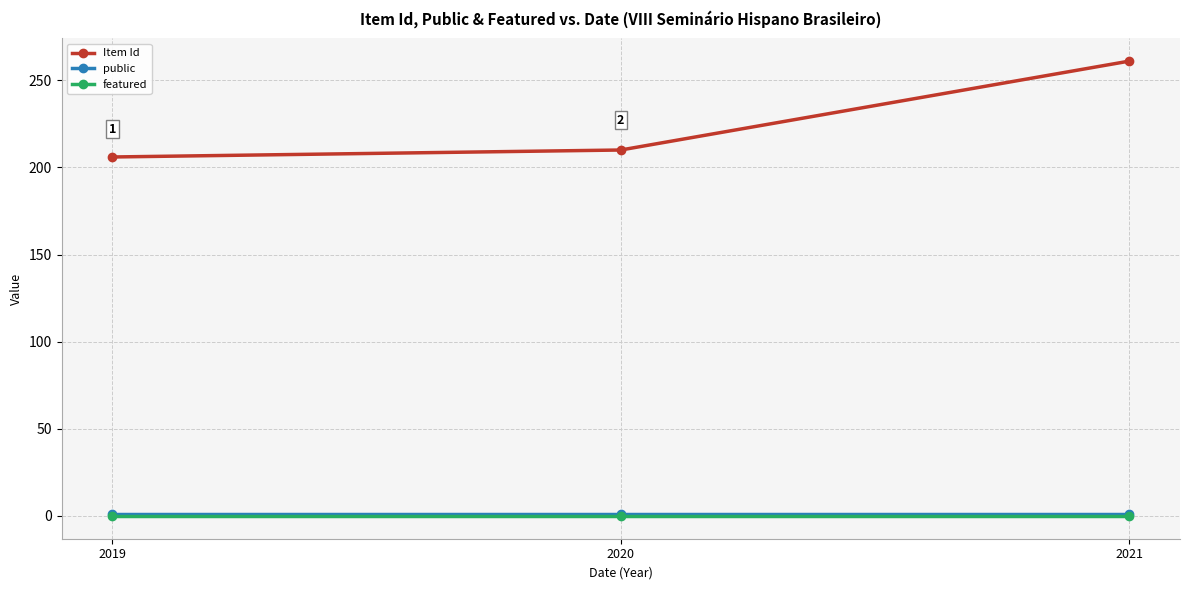

Which label corresponds to the largest value in the chart?

2021